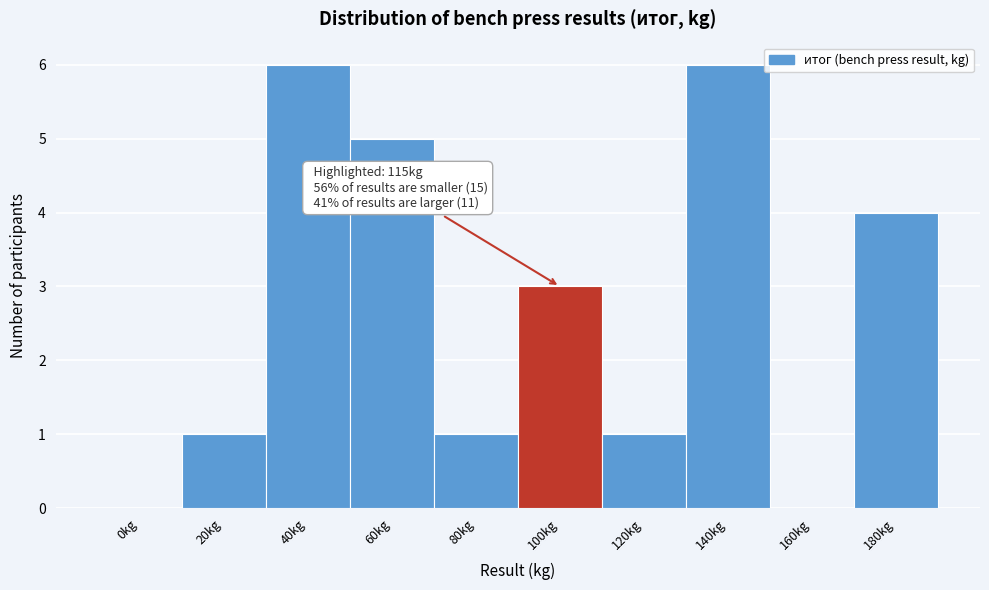

Reading left to right, extract all data points from this chart.

0kg=0	20kg=1	40kg=6	60kg=5	80kg=1	100kg=3	120kg=1	140kg=6	160kg=0	180kg=4